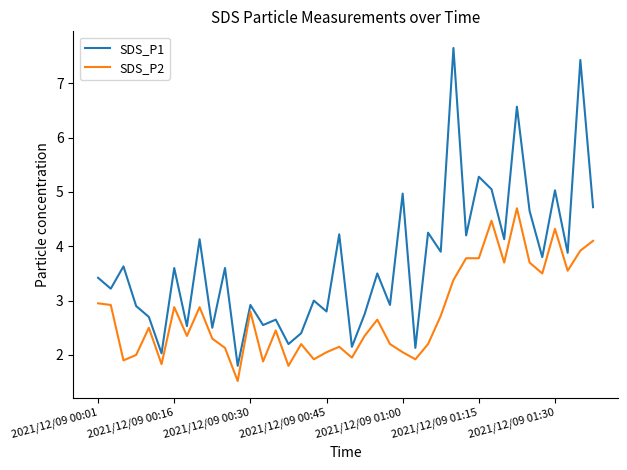

Rank the series by their maximum value, from highest to lowest.

SDS_P1, SDS_P2